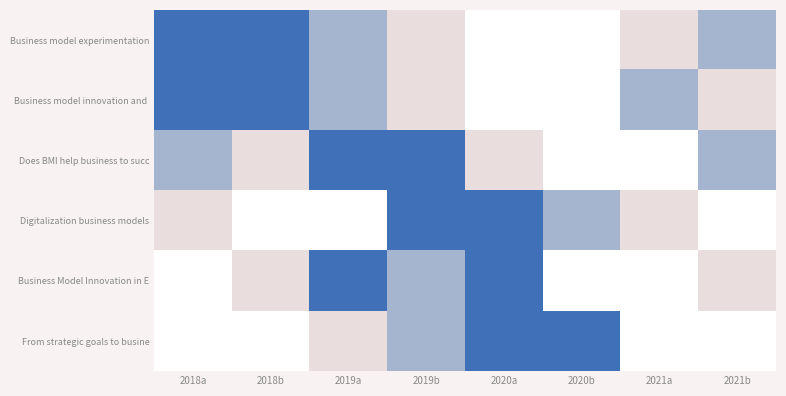

Count the number of data series in this chart.

6